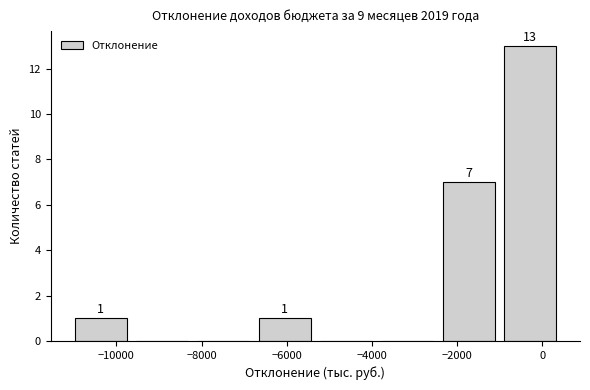

Over which range of the x-axis is the bar tallest?

-1000 to 400